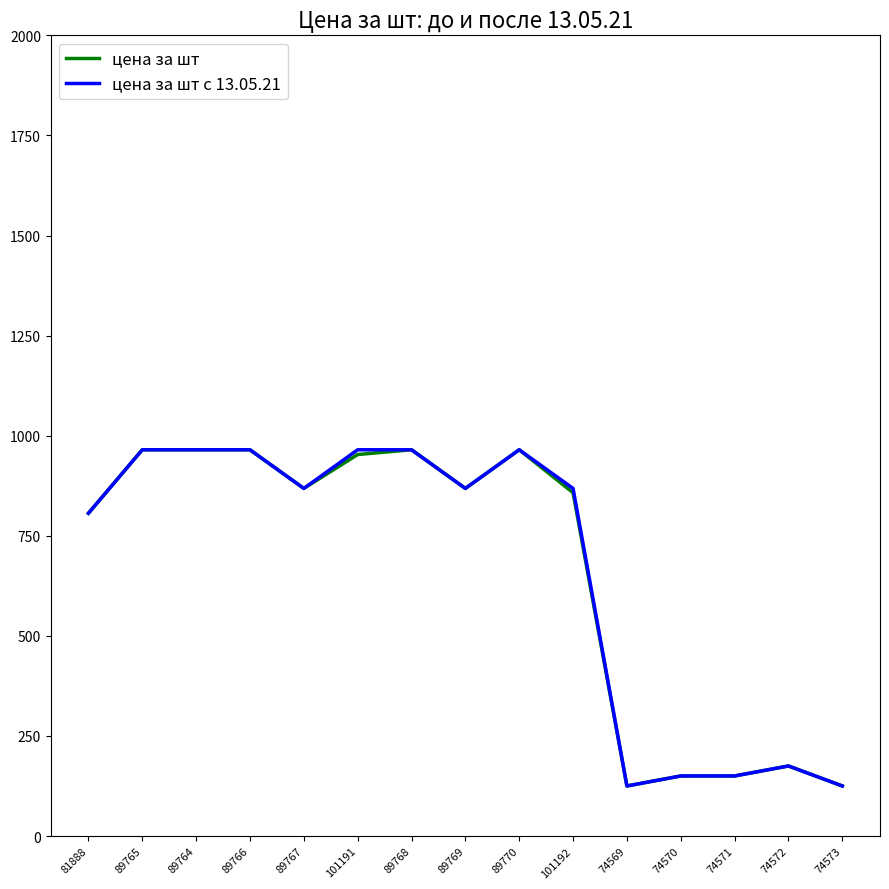

At which label is цена за шт closest to 544?

81888